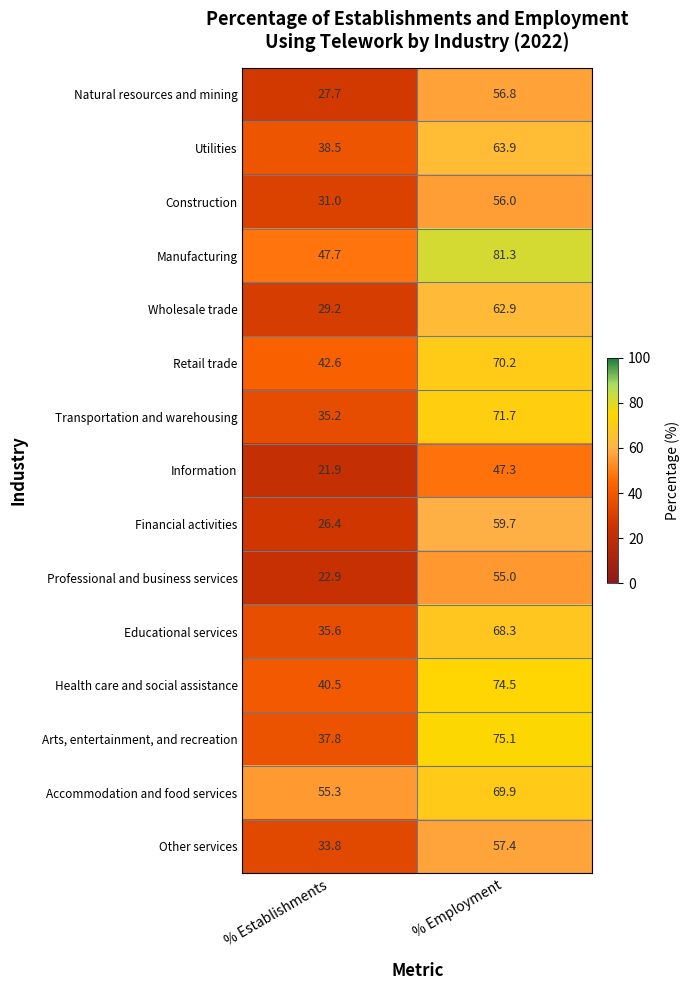

What is the difference between the maximum and minimum values in the Utilities series?

25.4